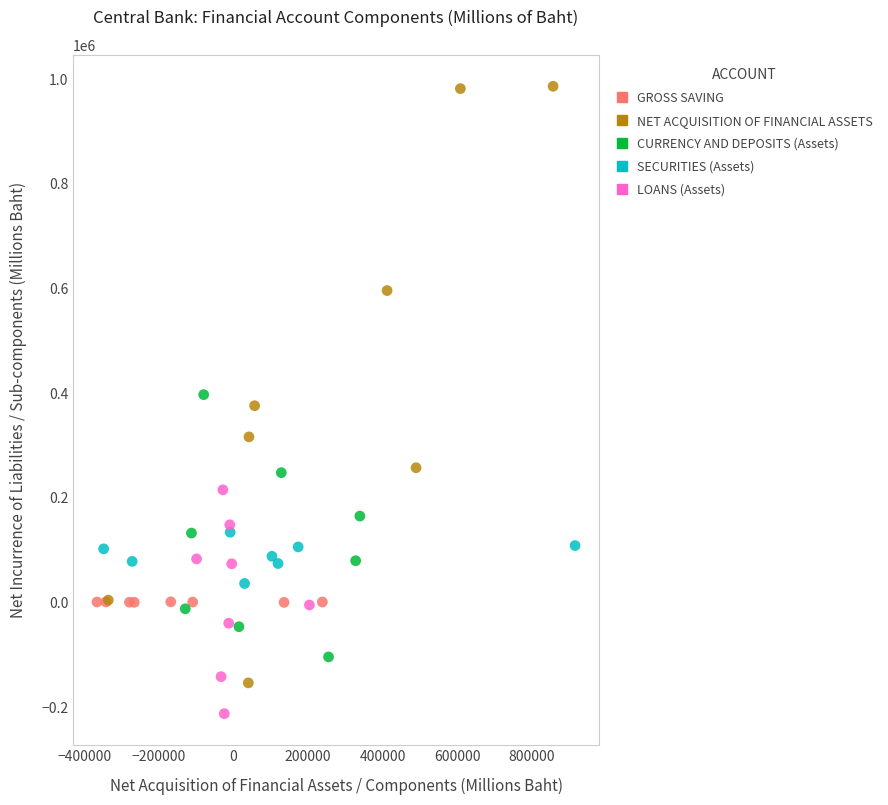

What are all the series names shown in the legend?

GROSS SAVING, NET ACQUISITION OF FINANCIAL ASSETS, CURRENCY AND DEPOSITS (Assets), SECURITIES (Assets), LOANS (Assets)